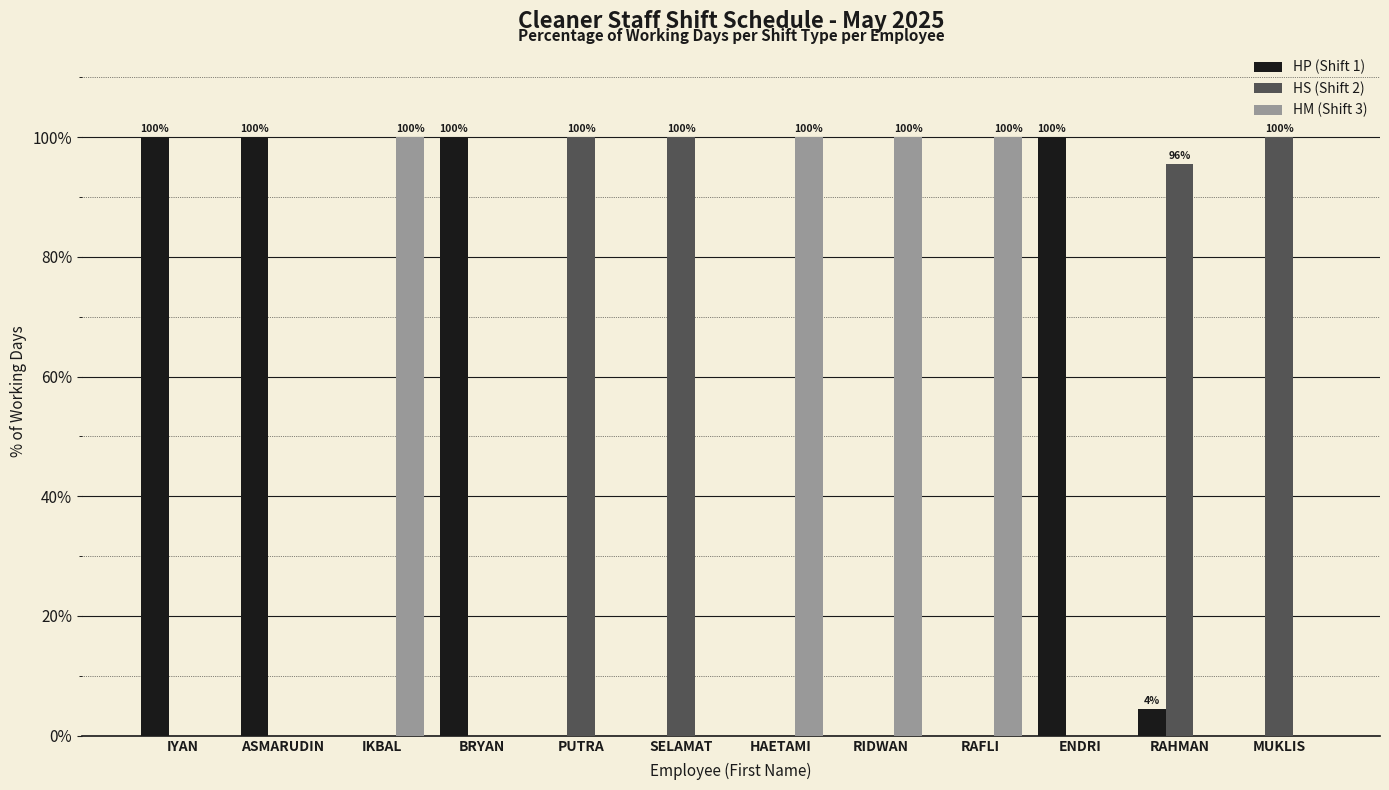

Is the value of HM (Shift 3) at ENDRI greater than the value of HS (Shift 2) at PUTRA?

No